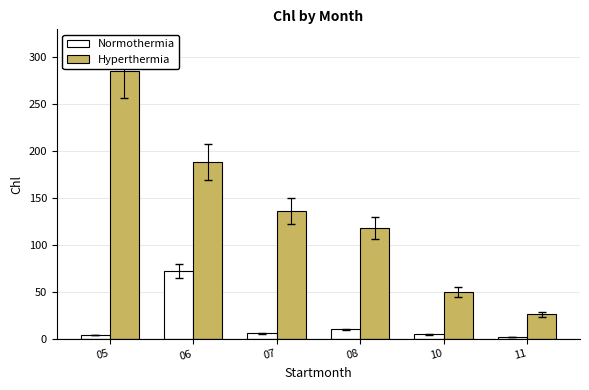

What value does the Hyperthermia series have at 05, to the nearest 5?

285